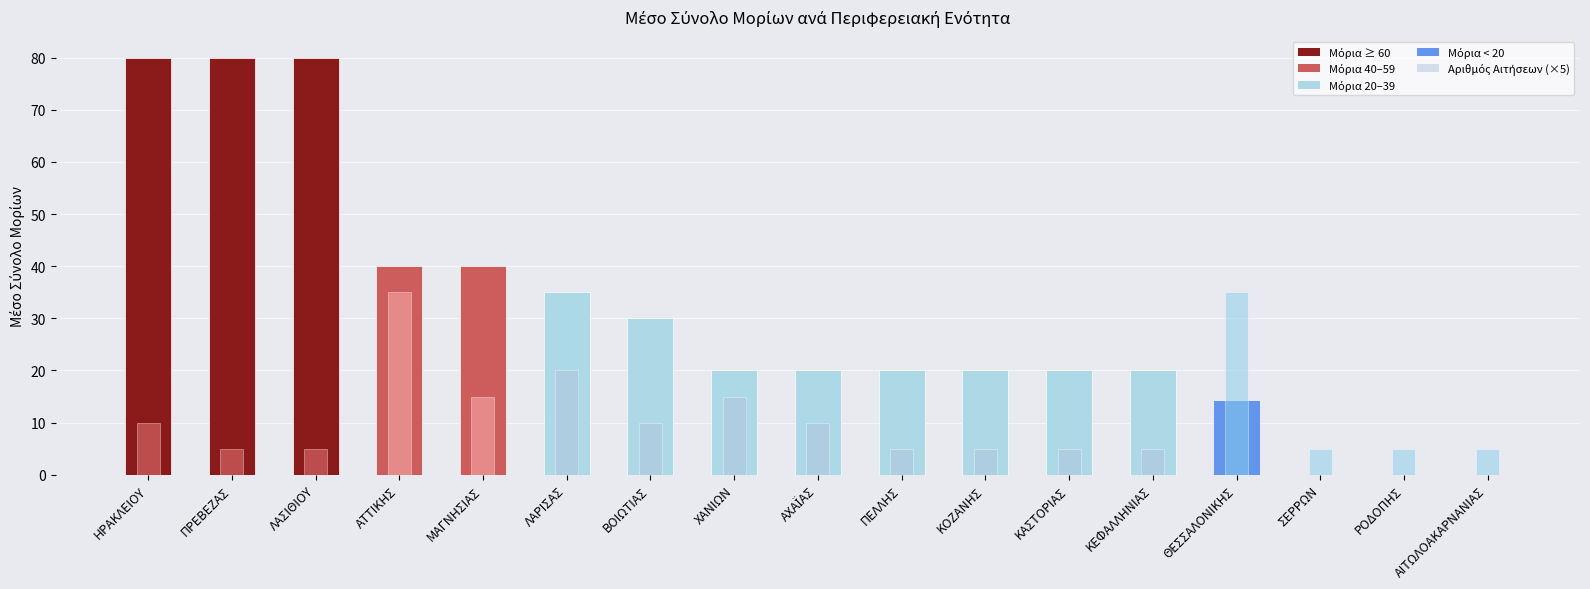

The value at ΡΟΔΟΠΗΣ is 5. True or false?

True